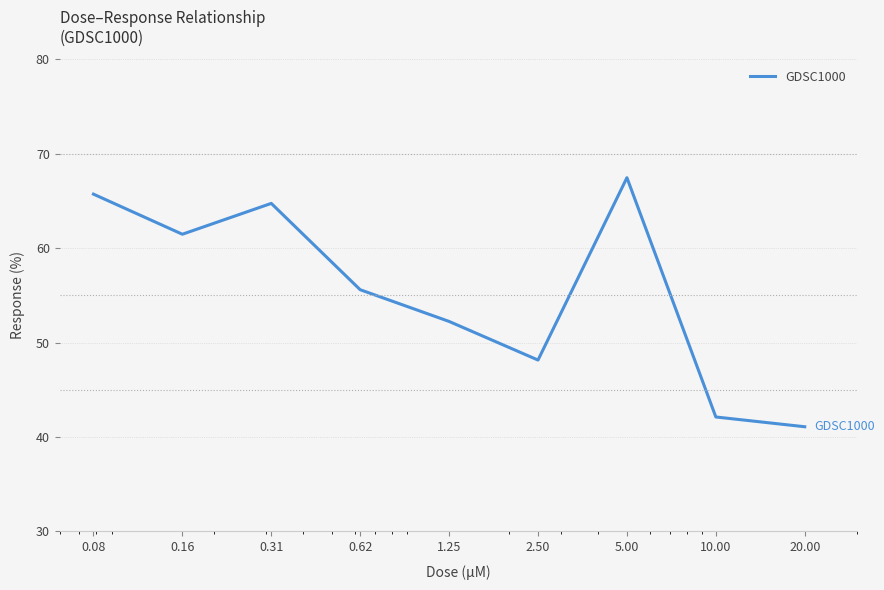

What is the difference between the maximum and minimum values?

26.4